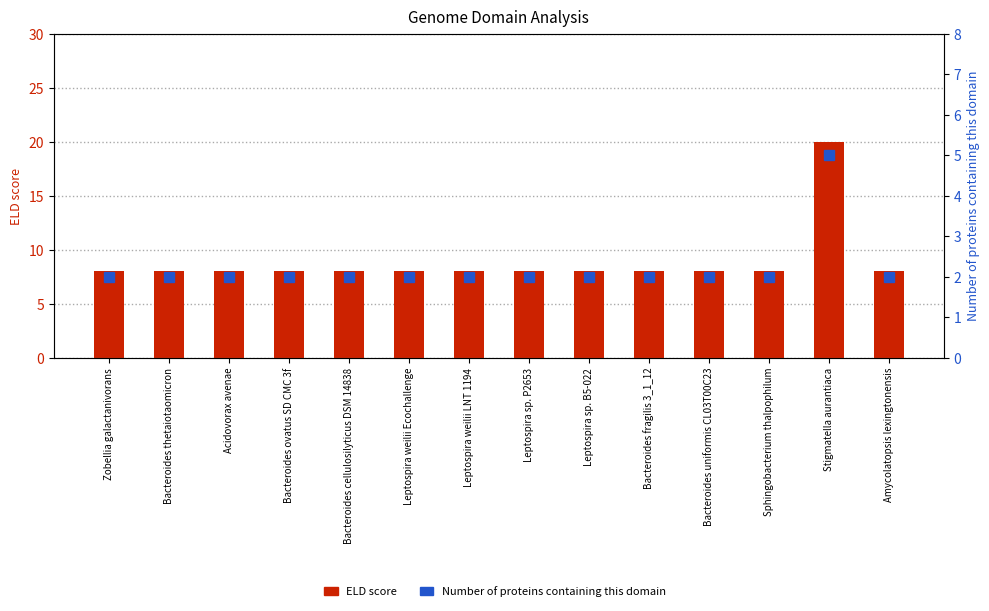

What is the label of the 7th bar from the right?

Leptospira sp. P2653